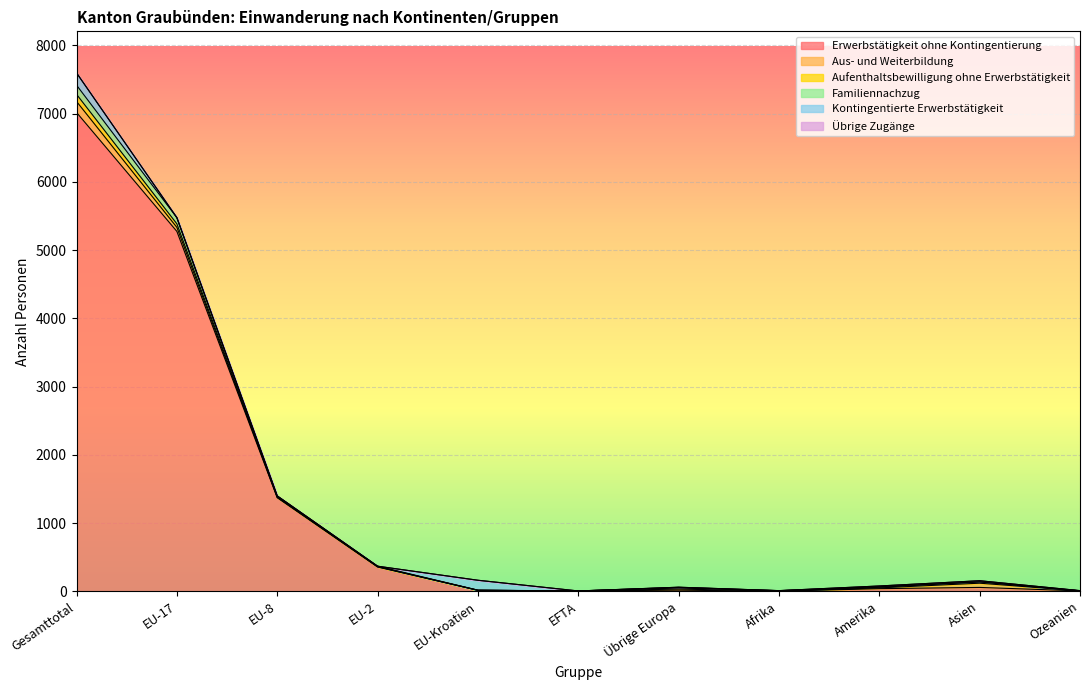

True or false: Erwerbstätigkeit ohne Kontingentierung has more than 1 interior local peaks.

True